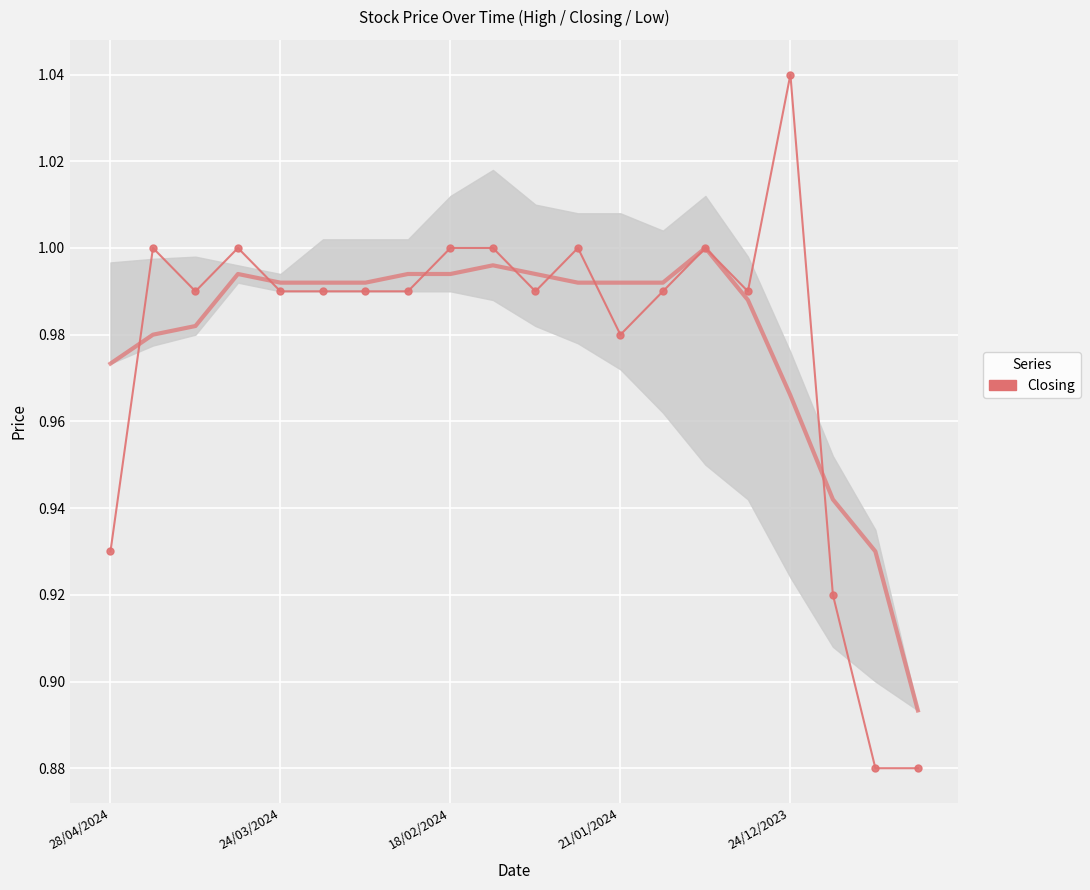

How many lines are shown in the chart?

1